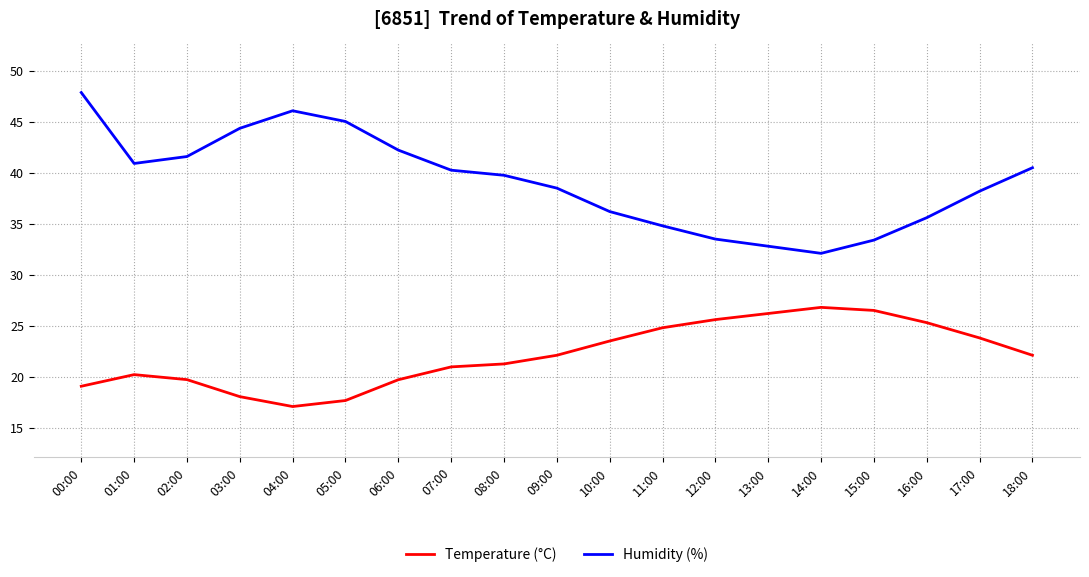

What are all the series names shown in the legend?

Temperature (°C), Humidity (%)